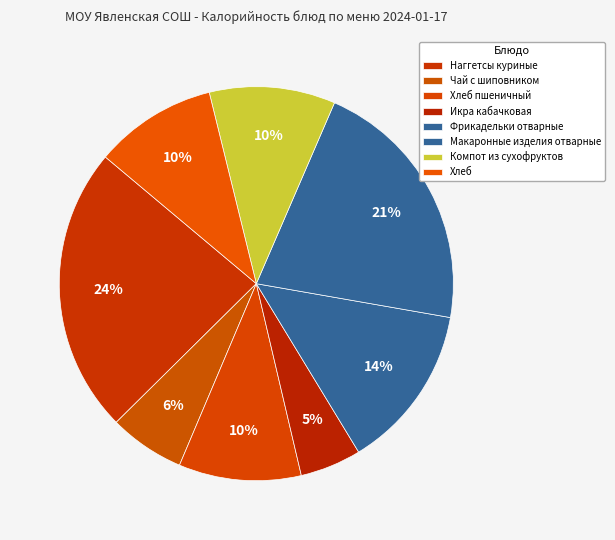

Is it true that Компот из сухофруктов is 10% of the pie?

True